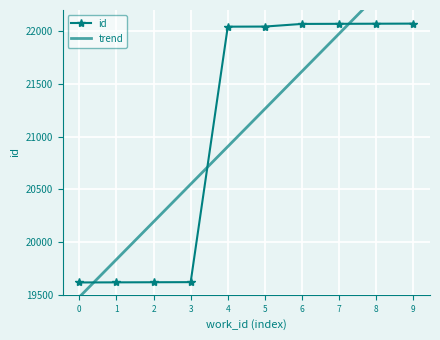

Is it true that id equals 19617 at 0?

True